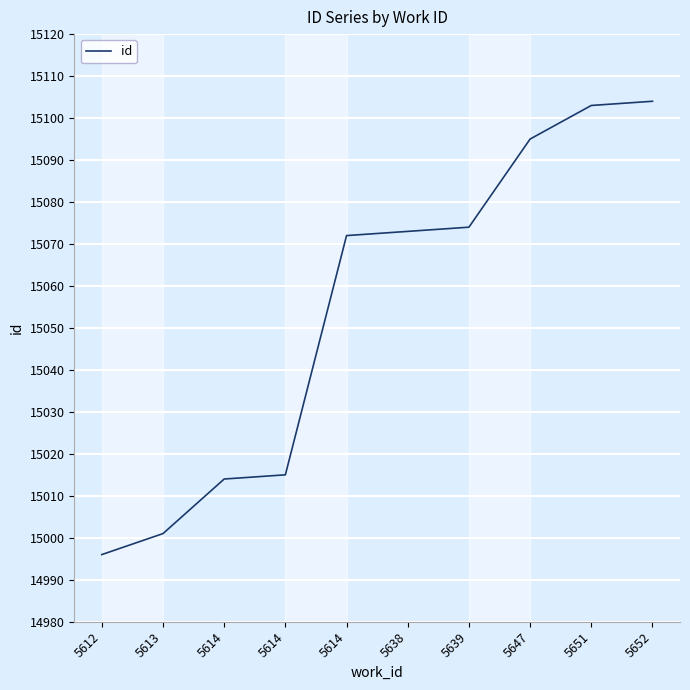

Which label corresponds to the largest value in the chart?

5652